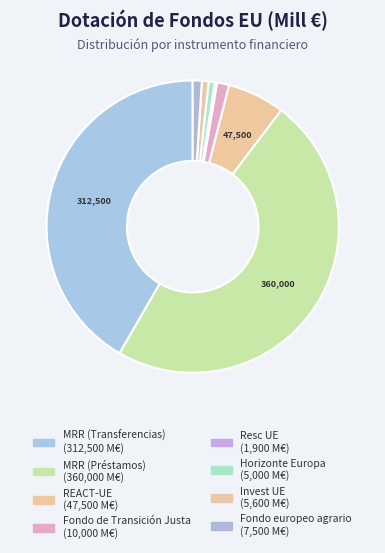

Count the number of slices in the pie.

8